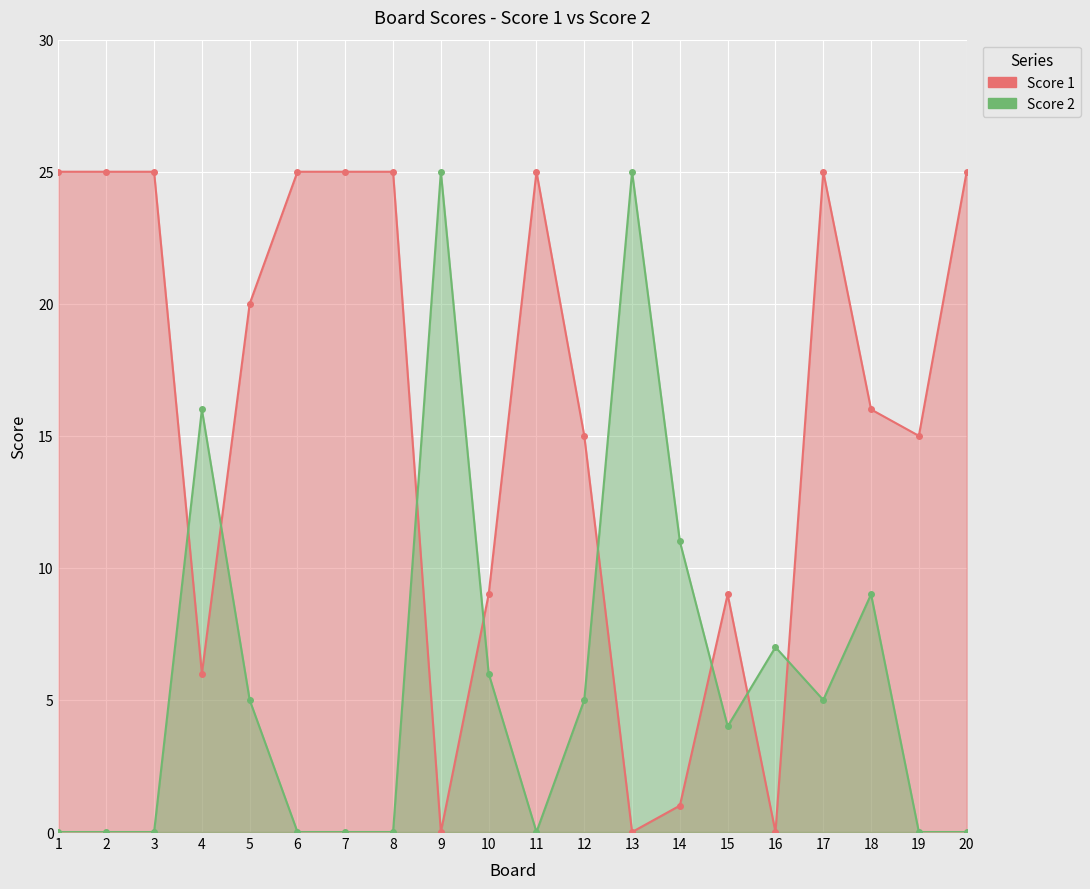

At which category does Score 1 reach its first local valley?

4